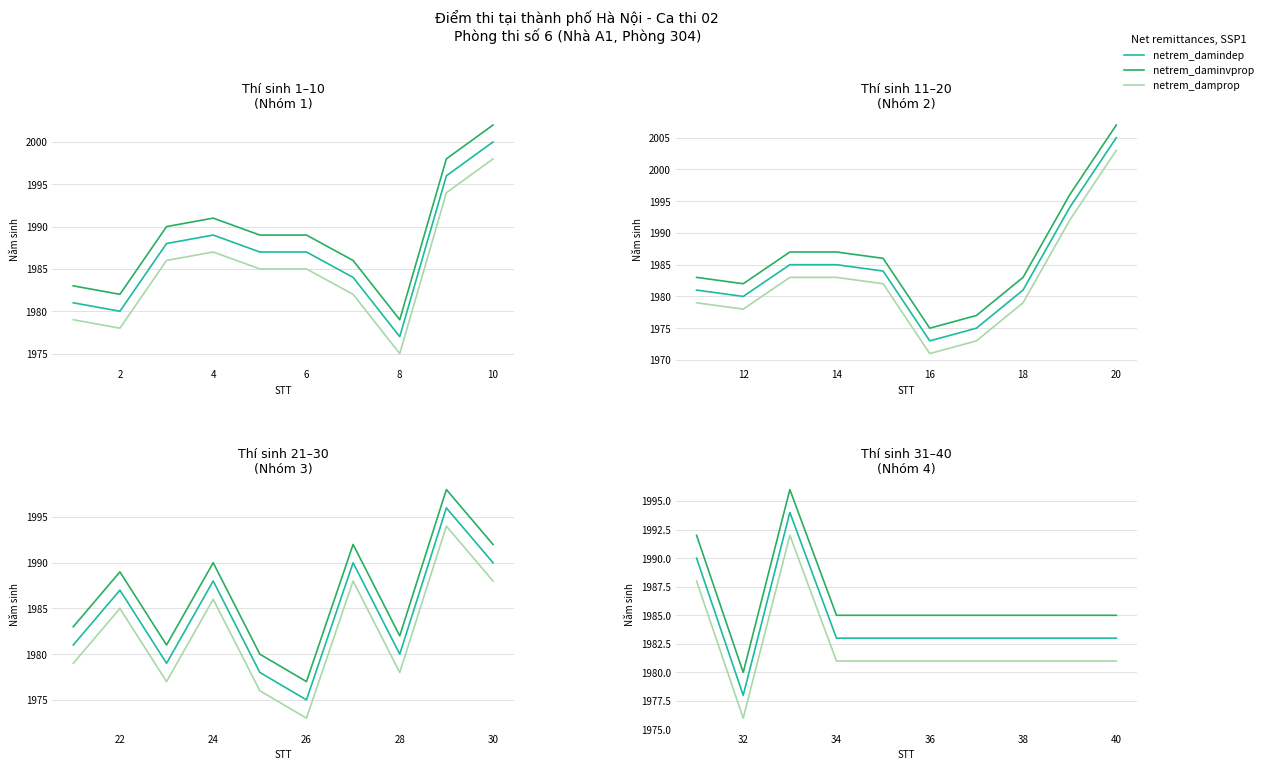

True or false: netrem_damprop has a value of 1135 at 0.

False